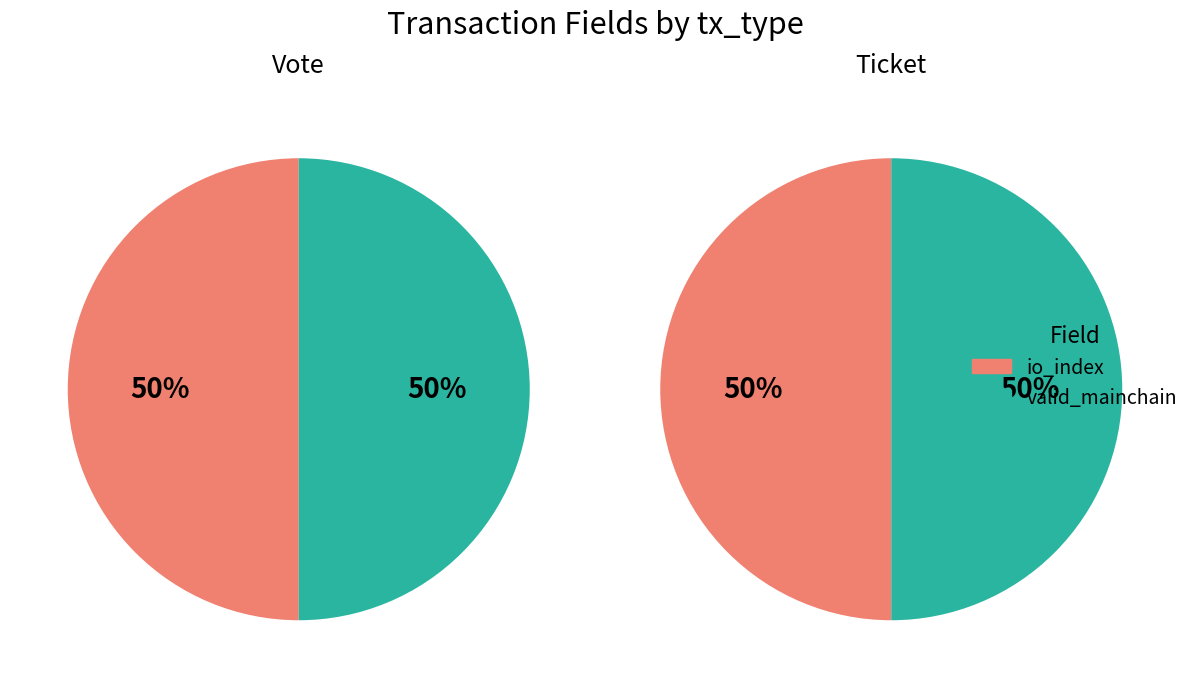

To the nearest percent, what percentage of the pie is direction=1 (Ticket)?

100%